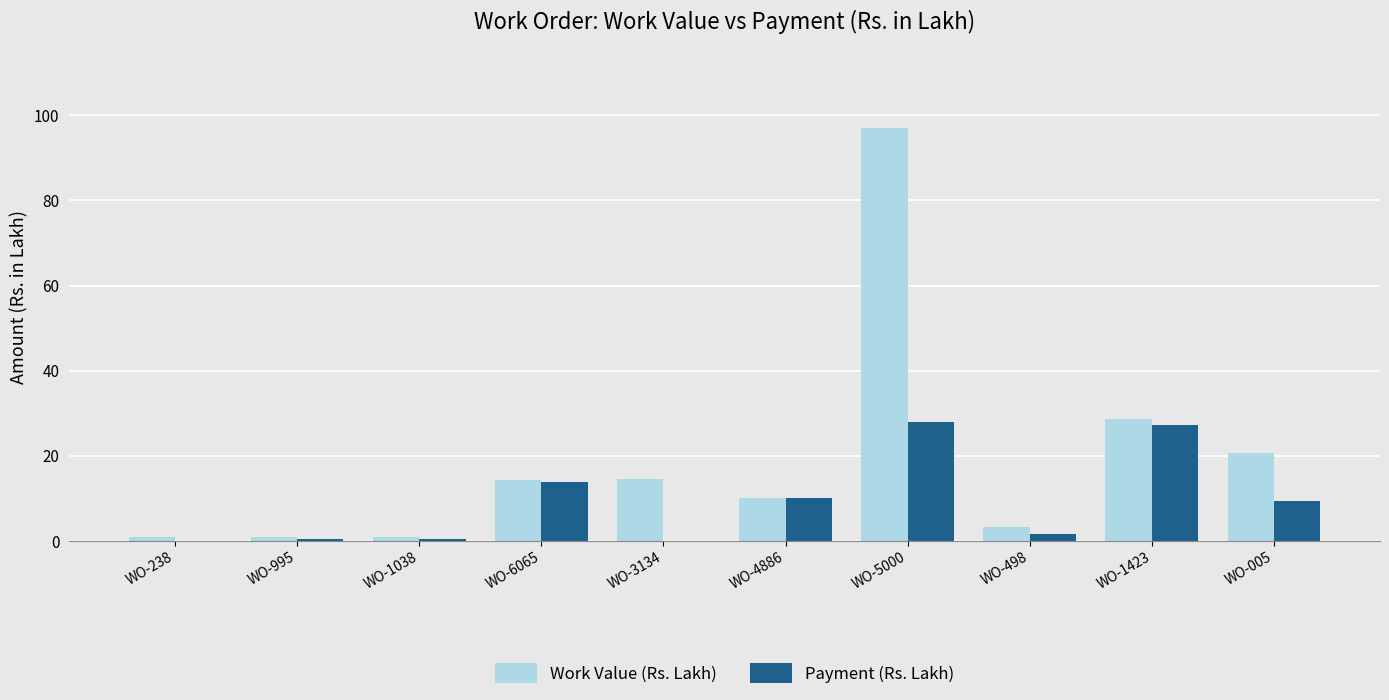

Is it true that Work Value (Rs. Lakh) equals 3.3 at WO-498?

True